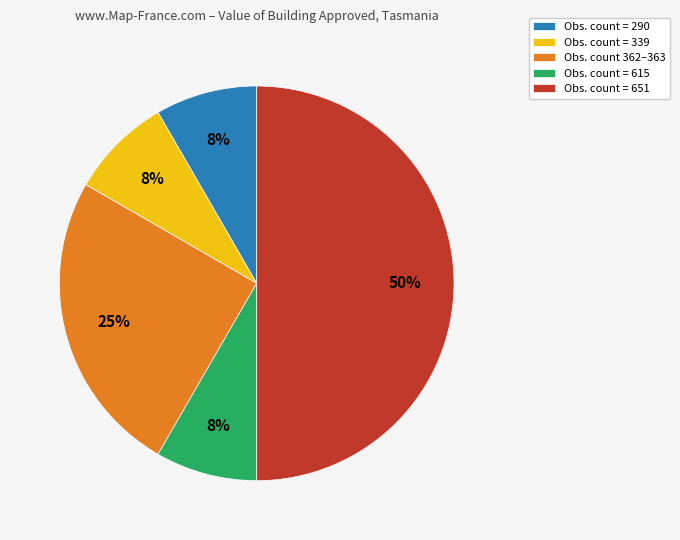

Which slice is the largest?

Obs. count = 651